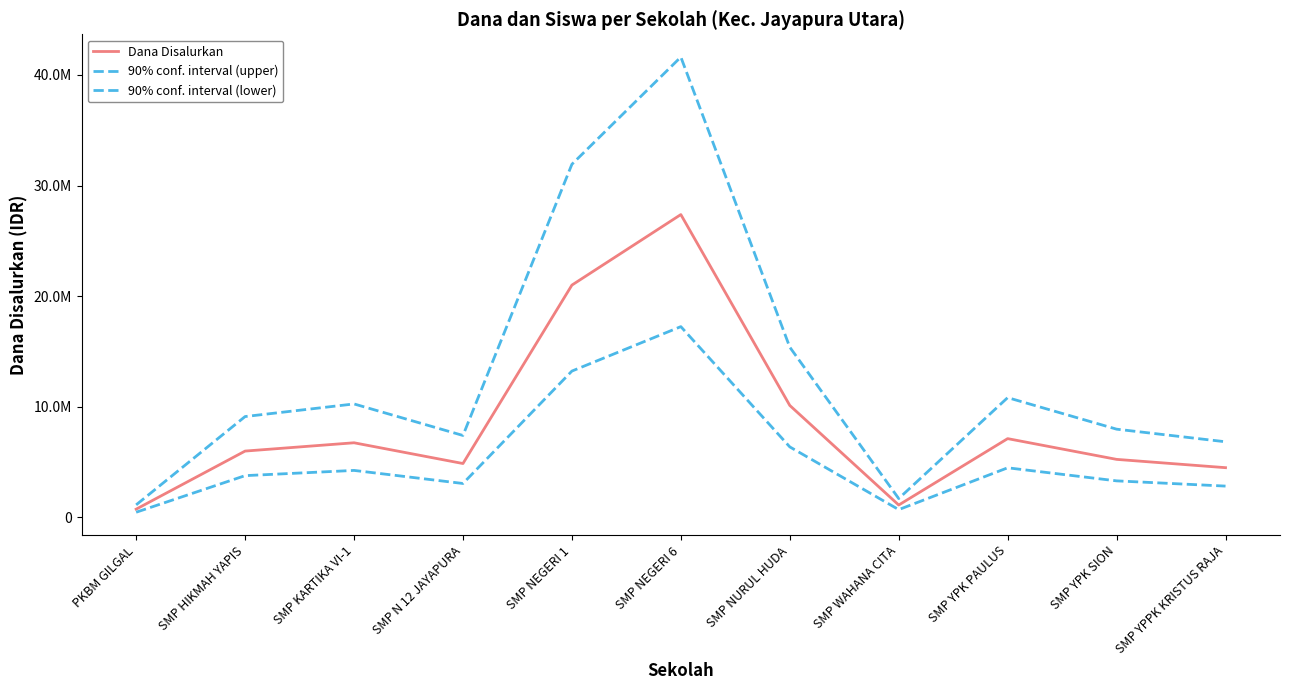

Is the value of 90% conf. interval (upper) at SMP NEGERI 1 greater than the value of Dana Disalurkan at SMP HIKMAH YAPIS?

Yes